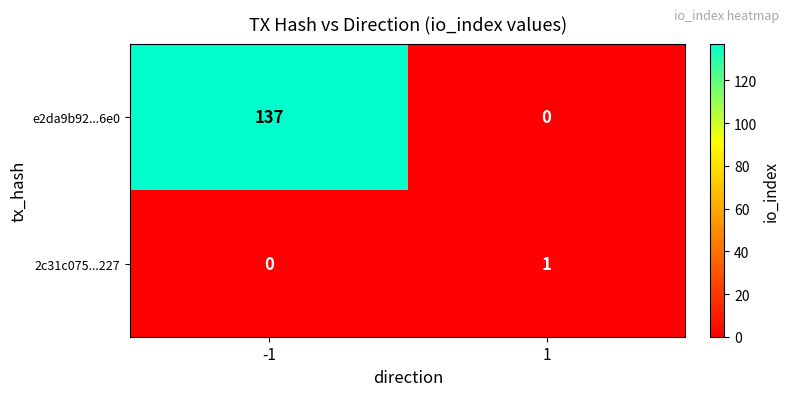

At how many categories does at least one series exceed 104?

1